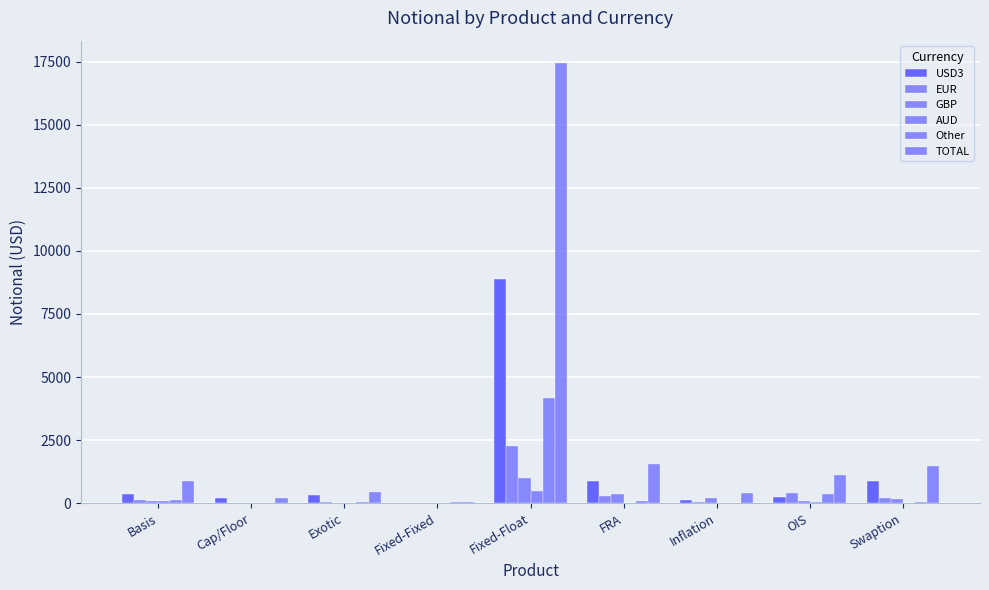

Reading left to right, extract all data points from this chart.

USD3: 359	200	316	16	8898	869	131	227	893
EUR: 118	3	58	1	2259	266	51	394	204
GBP: 74	7	17	3	995	348	193	82	158
AUD: 98	0	6	0	462	3	2	41	19
Other: 101	0	39	24	4172	68	7	368	25
TOTAL: 869	210	440	47	17471	1554	384	1120	1461